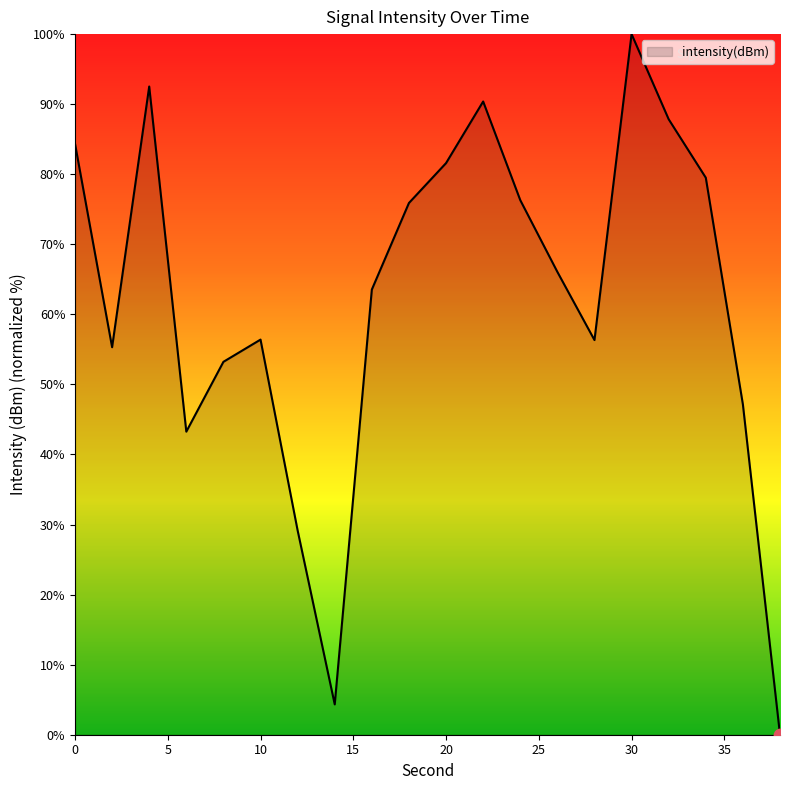

What is the difference between the maximum and minimum values?

100.0